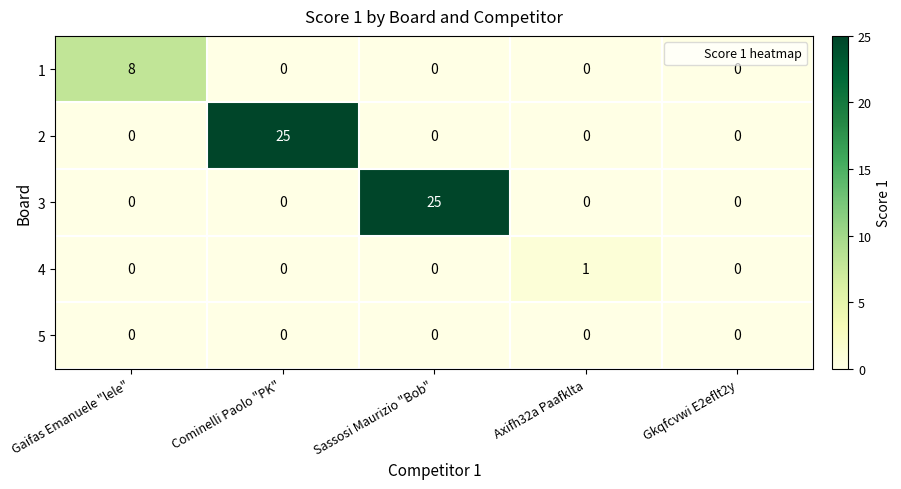

Count the 4 values in the range 0 to 1.

5